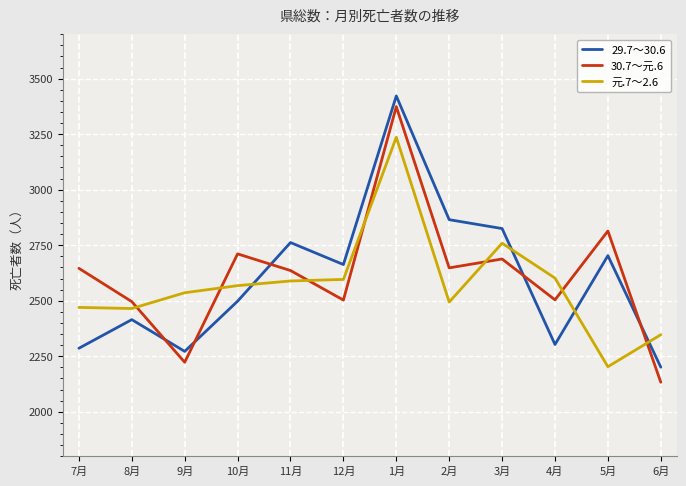

List the series in order of their overall mean, lowest first.

元.7～2.6, 29.7～30.6, 30.7～元.6